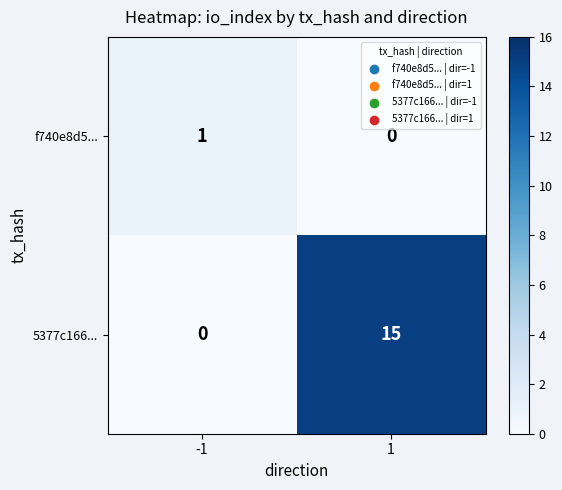

At 1, list the series in order from largest to smallest.

5377c166..., f740e8d5...